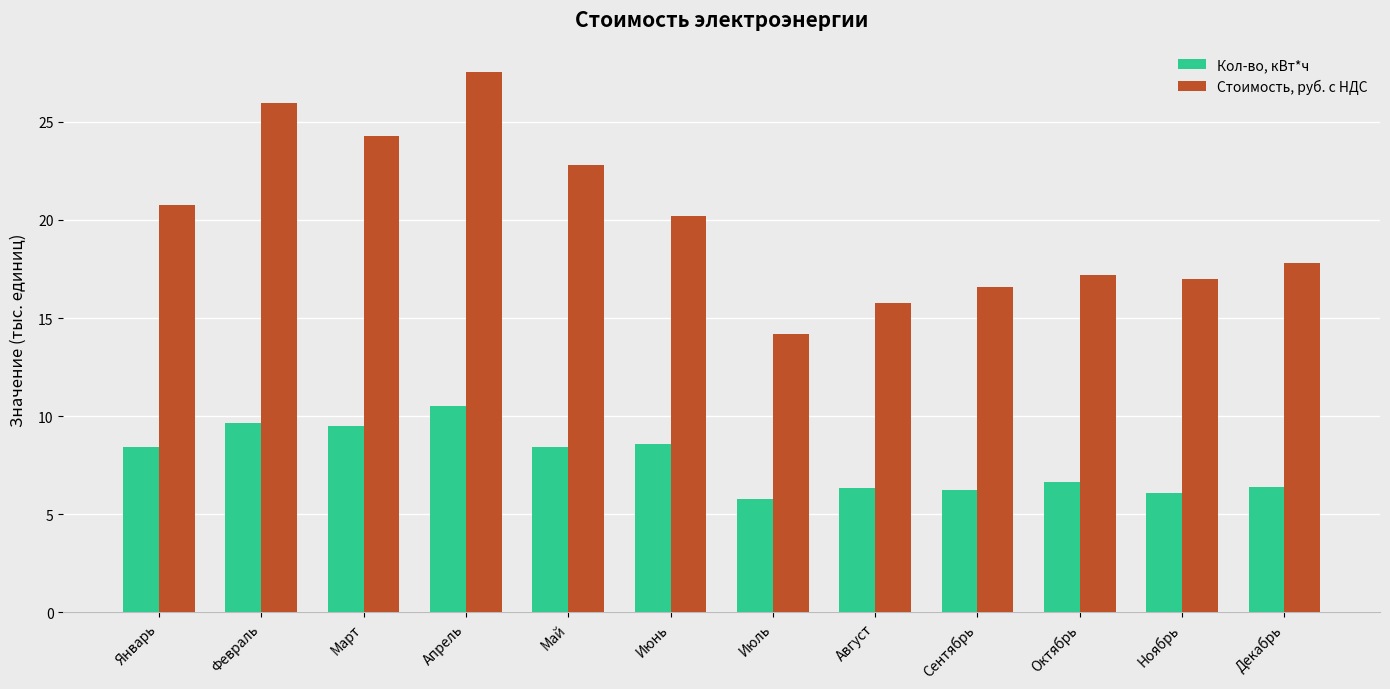

Count the number of categories in the chart.

12